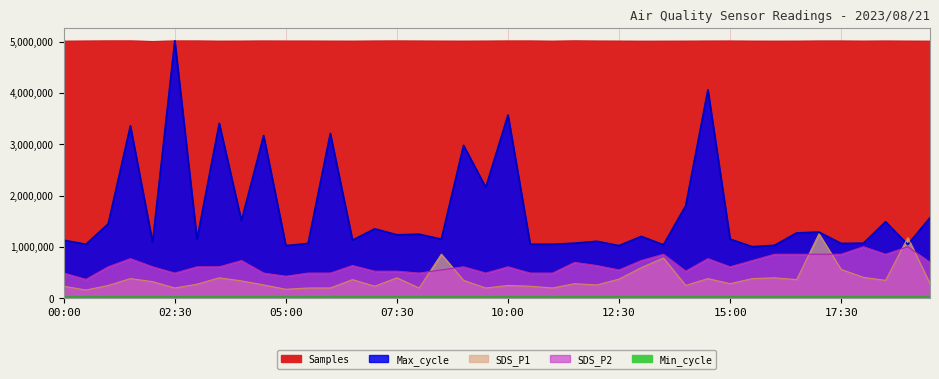

Which series has the largest total across all categories?

Samples